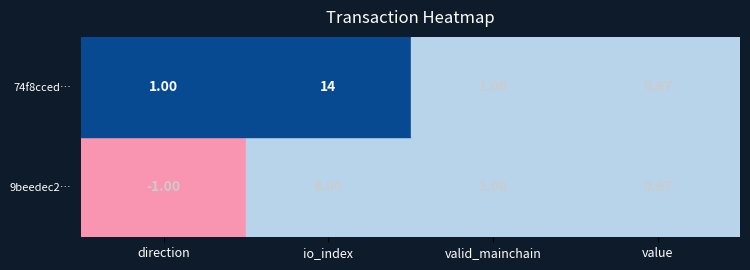

Is it true that 9beedec234c0d0cd591aa8f1006d9b64c2edd80 equals 1.5 at valid_mainchain?

False